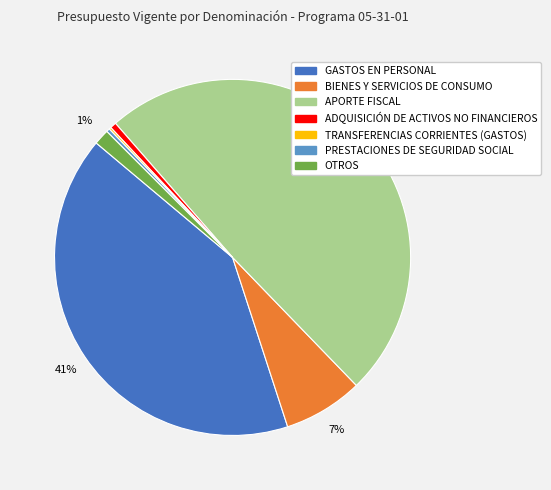

Which slice is the largest?

APORTE FISCAL